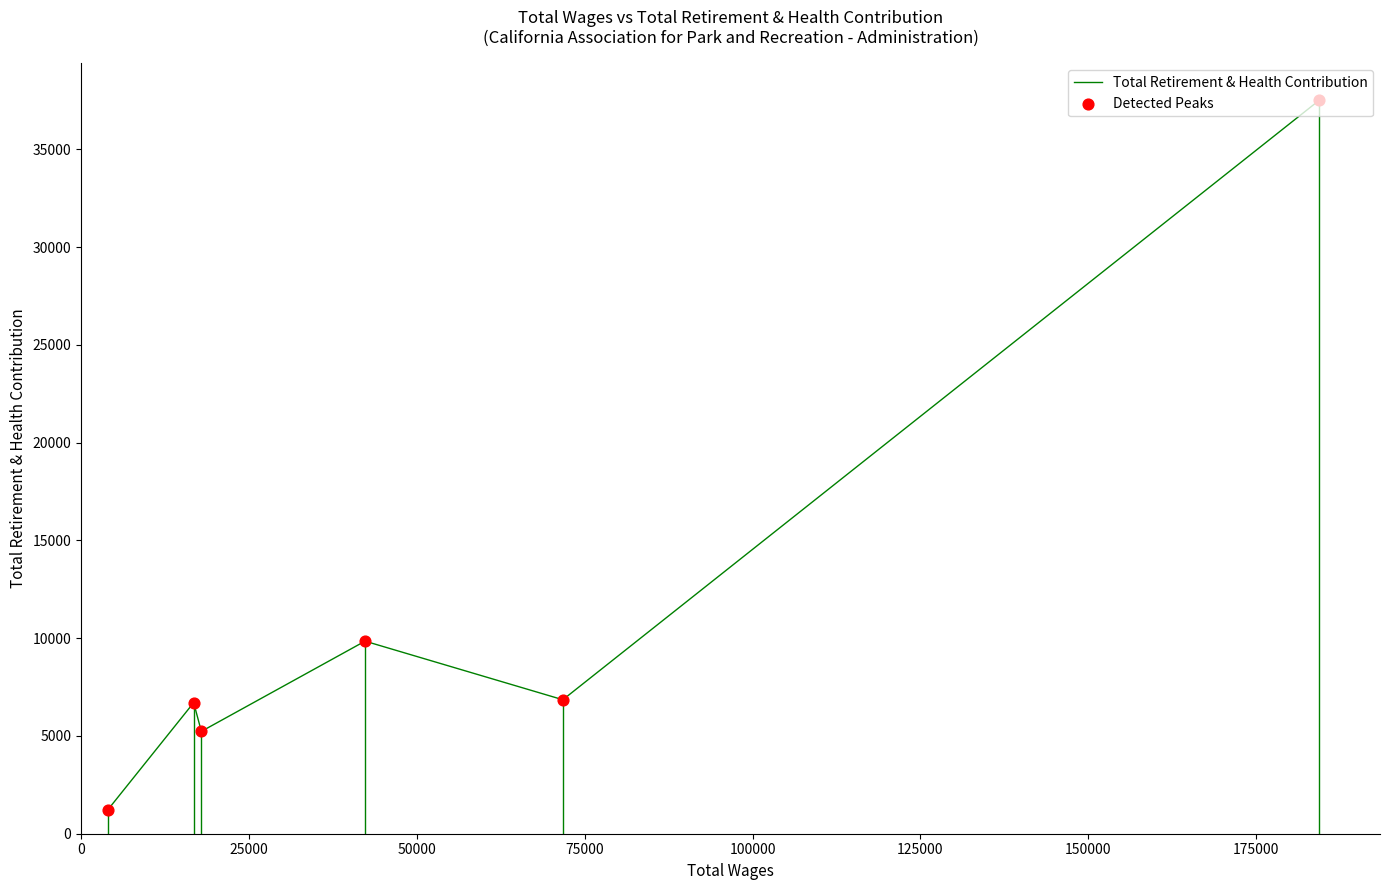

Which series reaches the maximum Y coordinate?

Total Retirement & Health Contribution